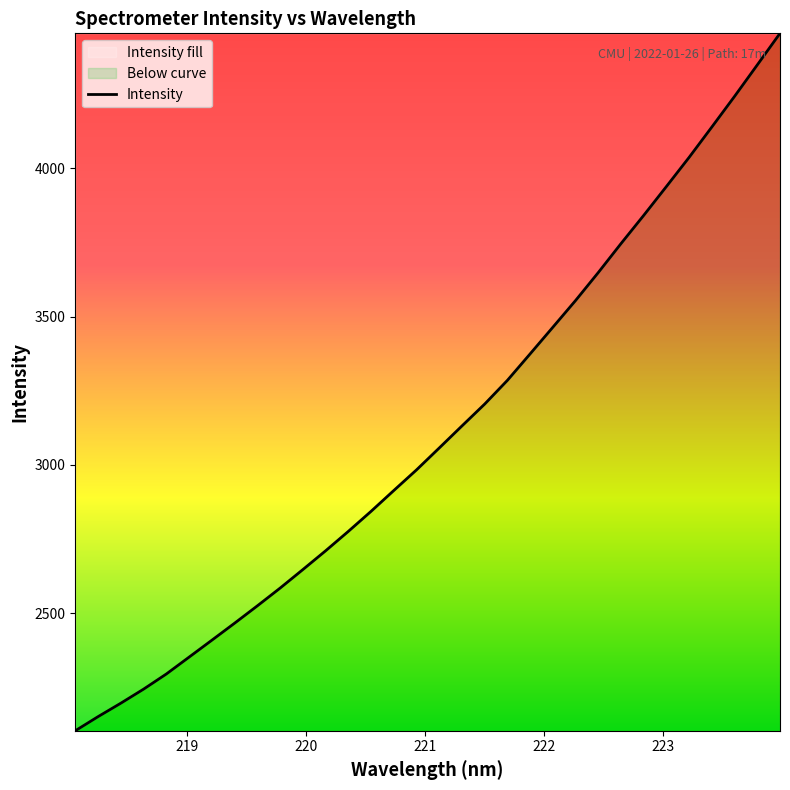

What is the smallest value displayed?

2103.6